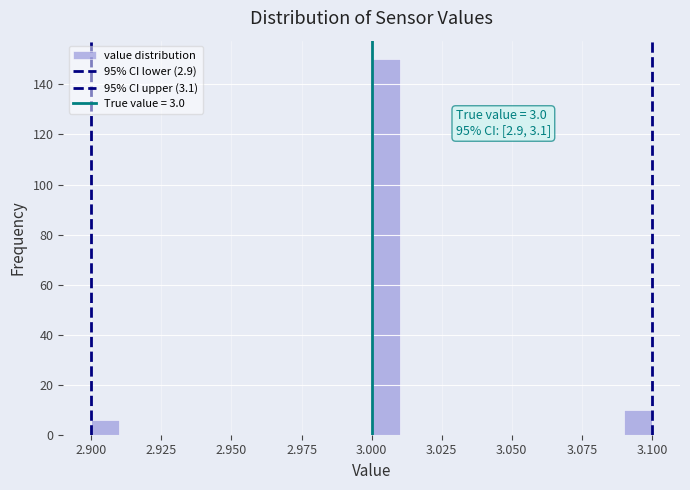

Read against the x-axis, roughly where is the centre of the tallest bar?

3.005